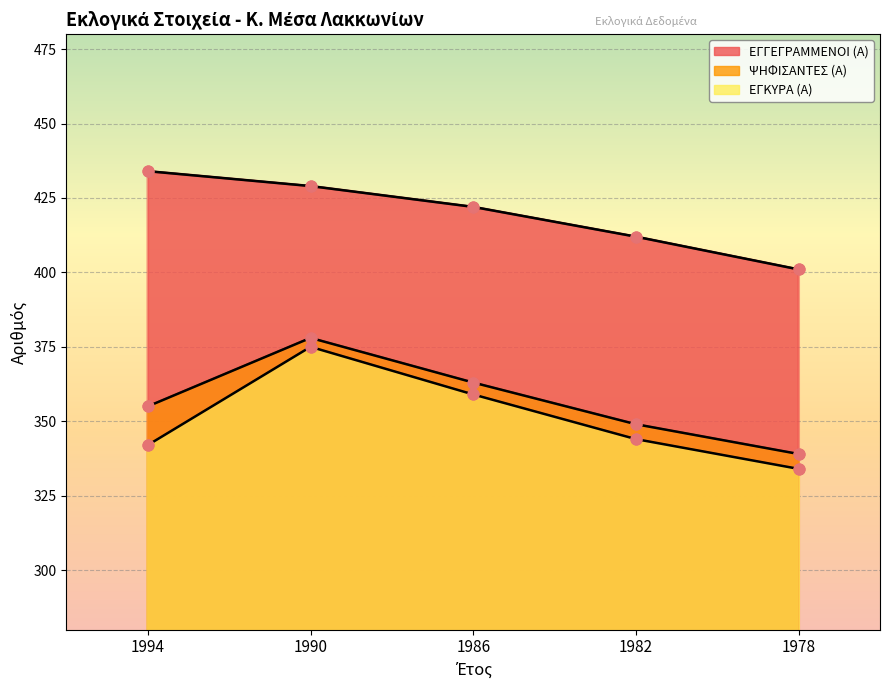

Which series reaches the minimum Y coordinate?

ΕΓΚΥΡΑ (Α)